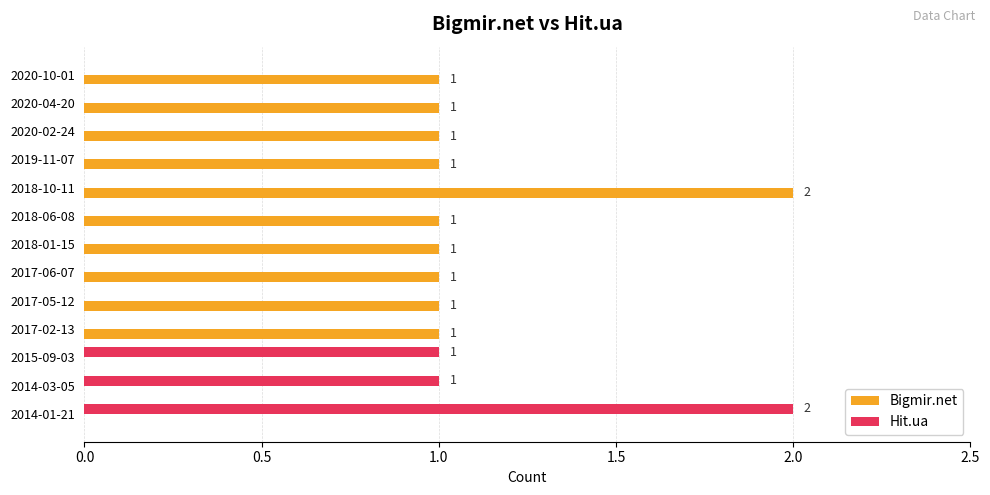

How many Bigmir.net values are between 1 and 2?

10